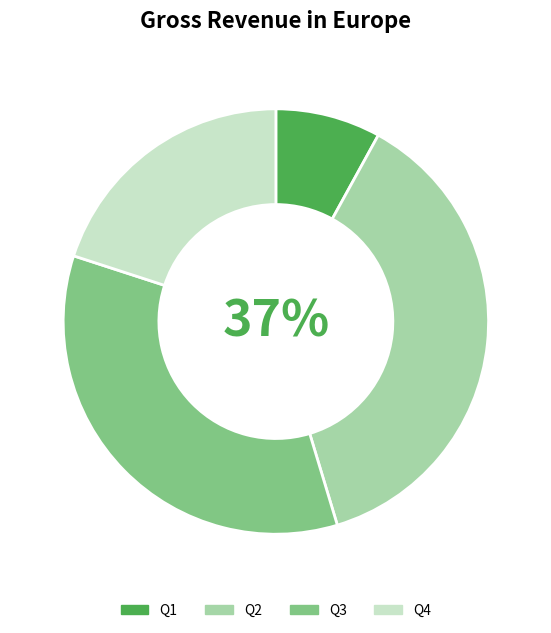

To the nearest percent, what percentage of the pie is Q1?

8%